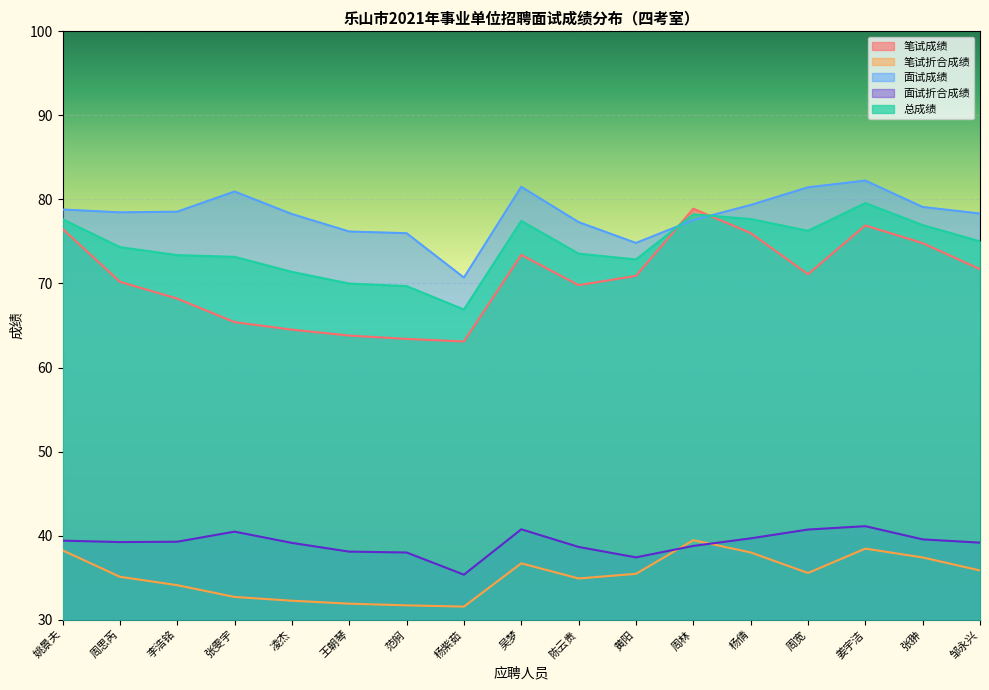

How many times do 笔试成绩 and 总成绩 cross each other?

2